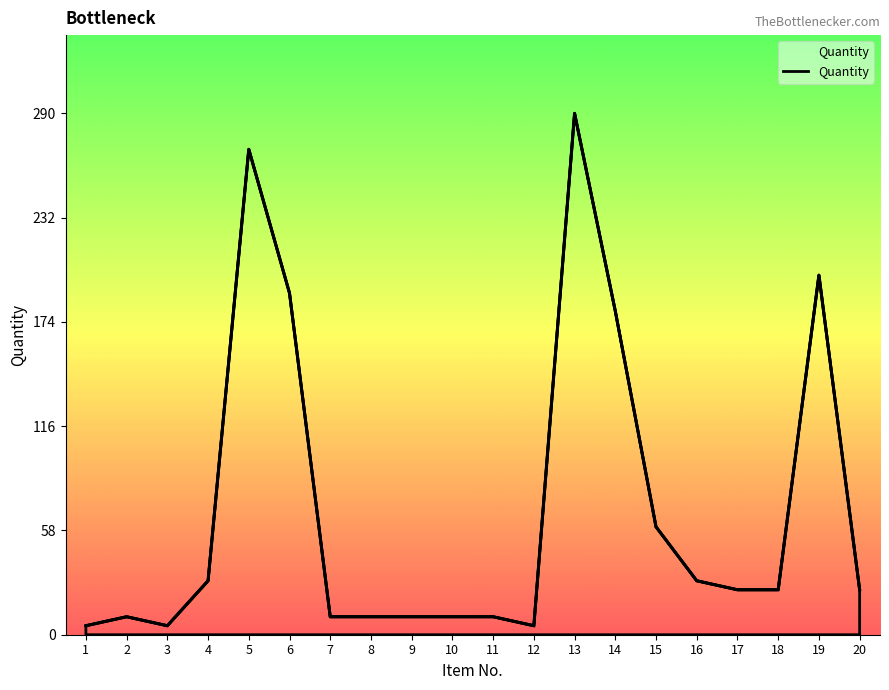

What is the value of the 17th point from the left?

25